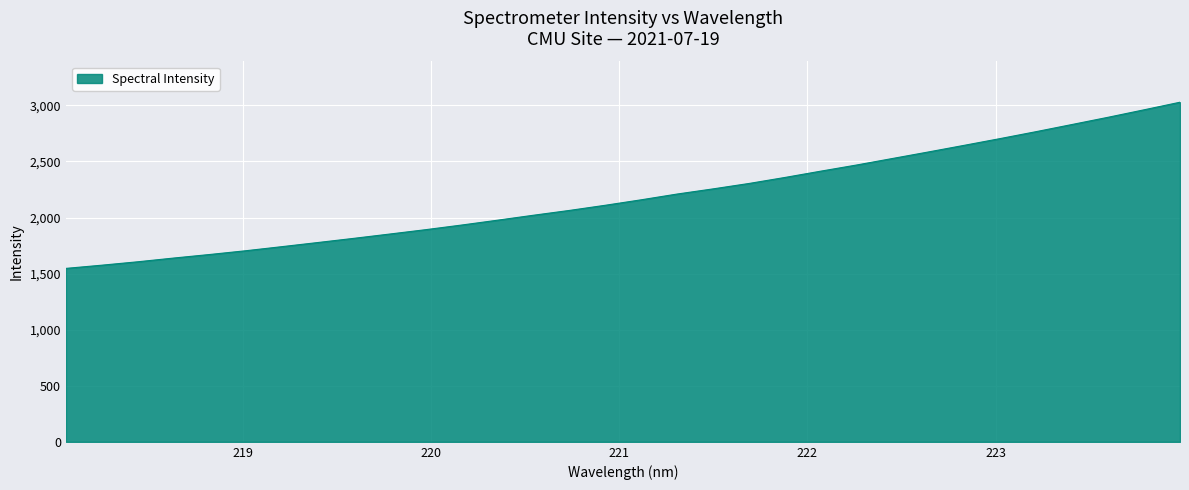

What is the minimum value shown in the chart?

1546.5